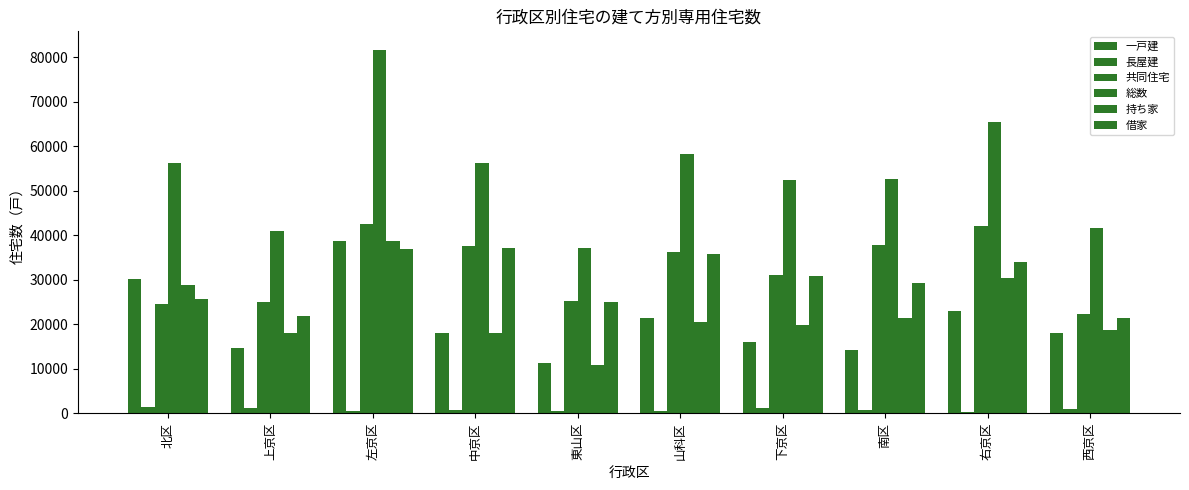

Are the bars horizontal?

No